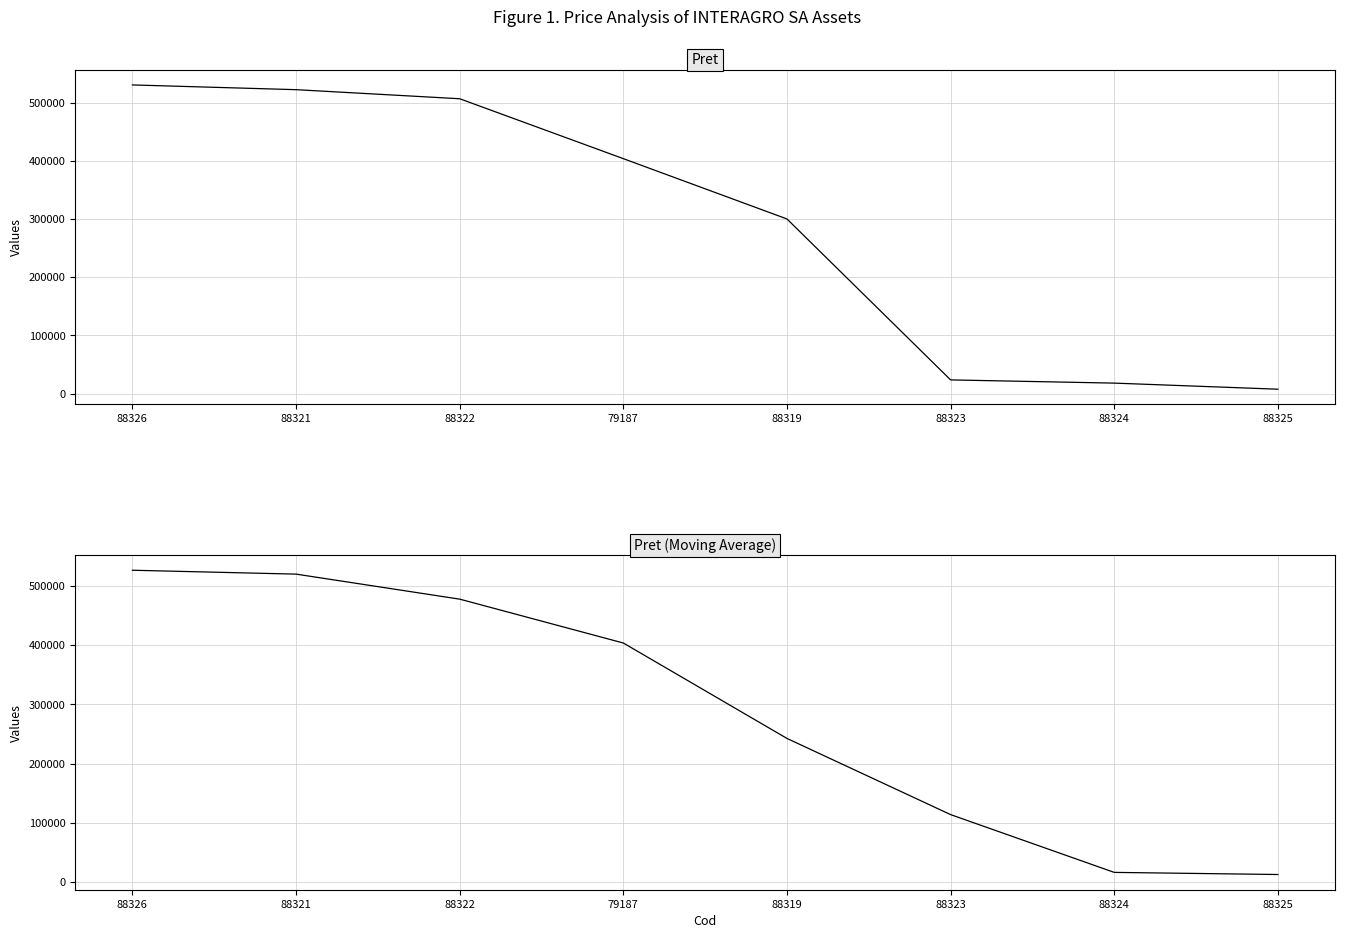

The Pret series shows 907926.6 at 88322. True or false?

False